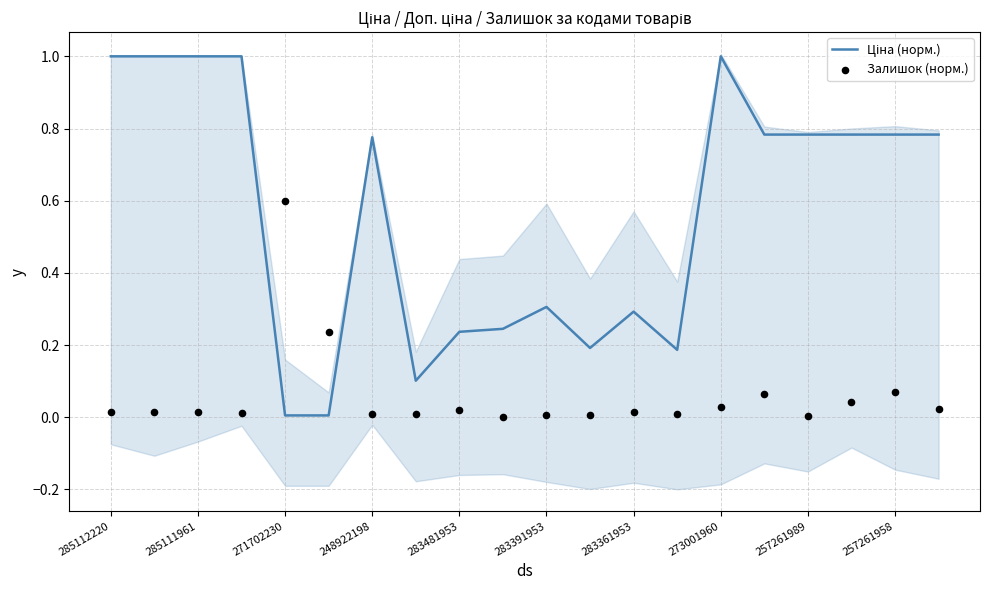

Which series has the largest Y range (max minus min)?

Ціна (норм.)